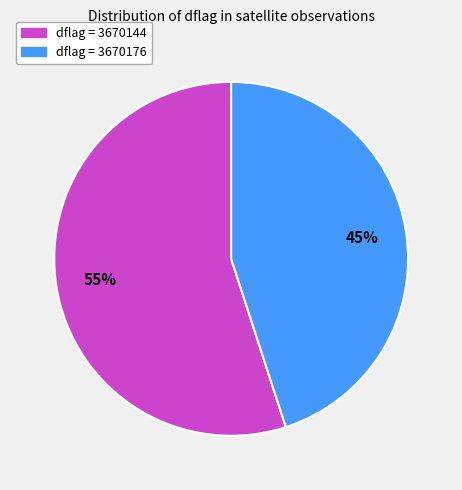

To the nearest percent, what is the difference between the largest and smallest slice percentages?

10%